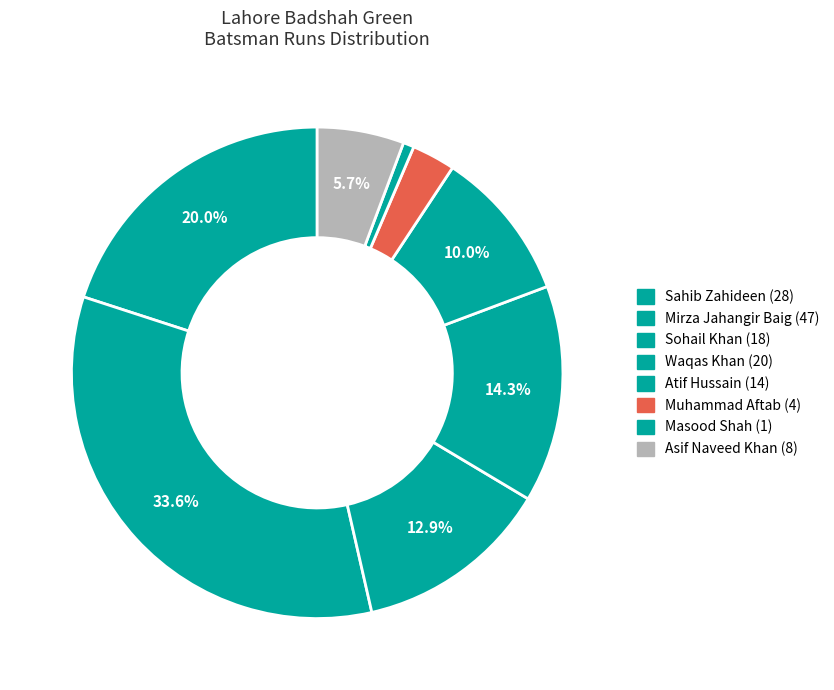

How many segments does this pie chart have?

8